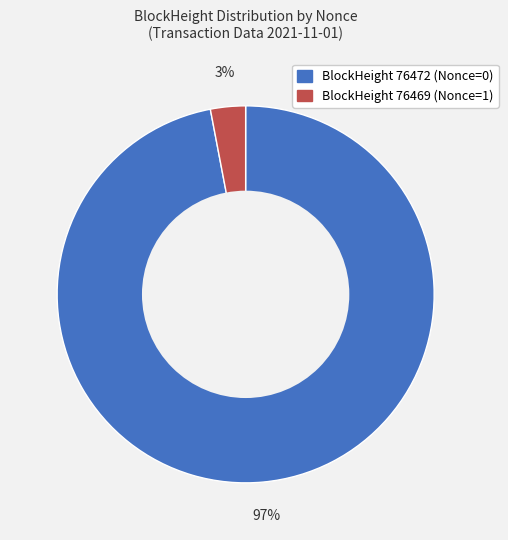

To the nearest percent, what is the average slice percentage?

50%